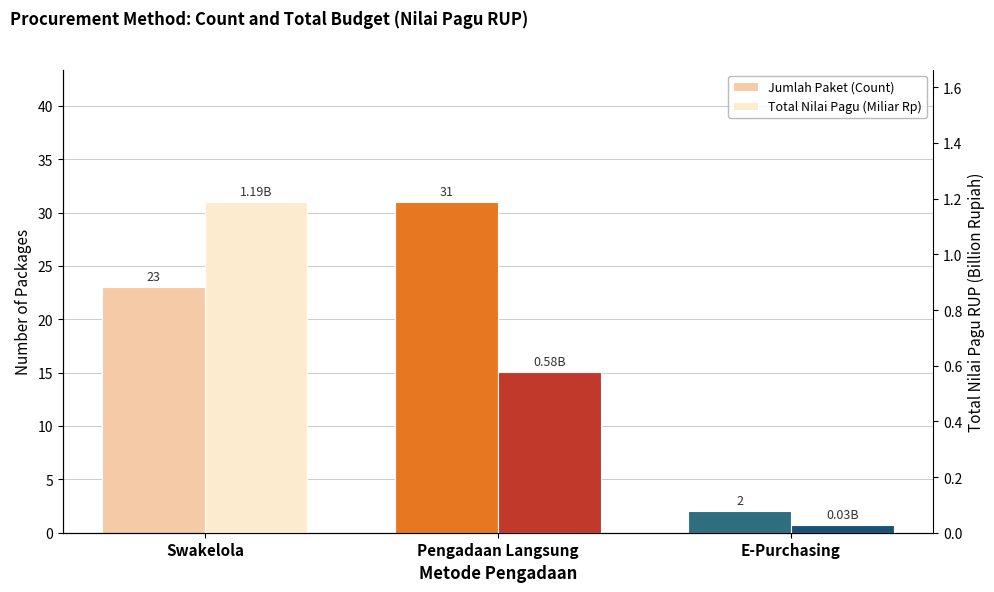

What is the sum of the Jumlah Paket (Count) values at Pengadaan Langsung and E-Purchasing?

33.0